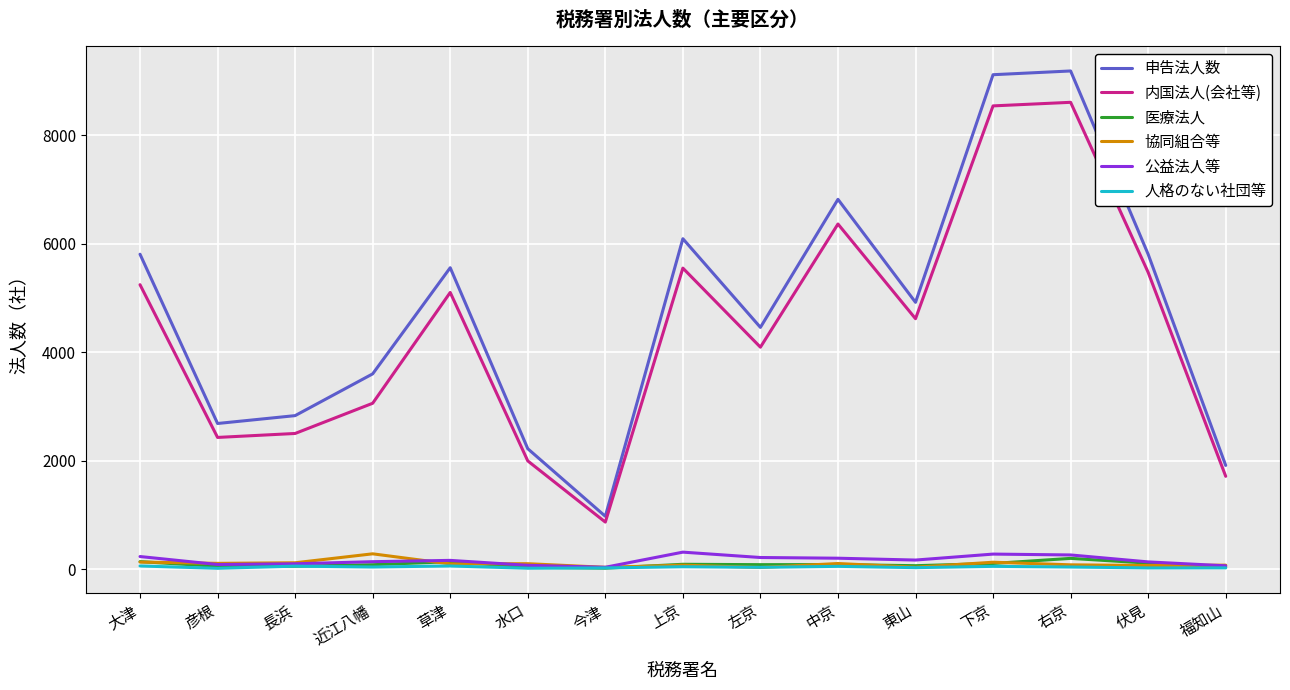

True or false: 申告法人数 has a value of 786 at 近江八幡.

False